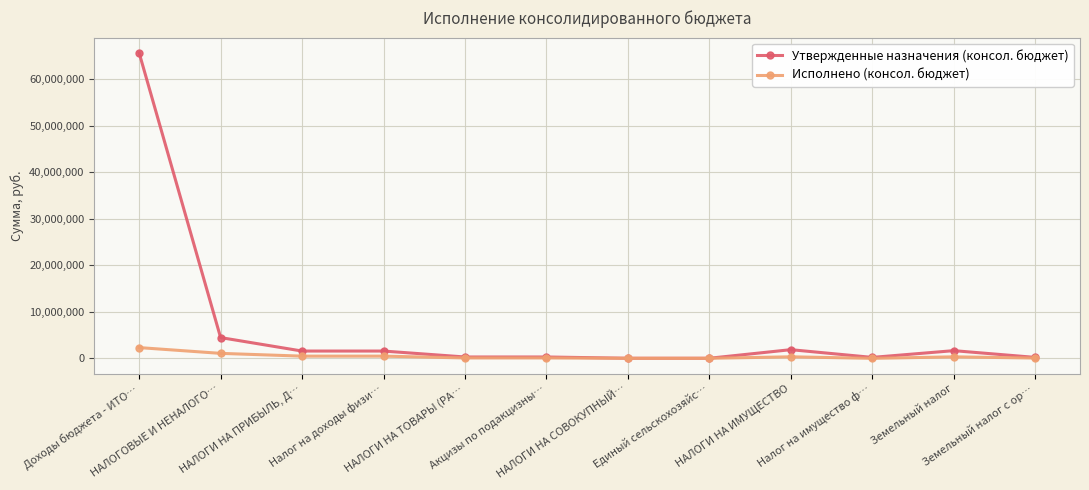

What is the sum of the Утвержденные назначения (консол. бюджет) values at НАЛОГИ НА ИМУЩЕСТВО and Налог на имущество ф…?

2080000.0